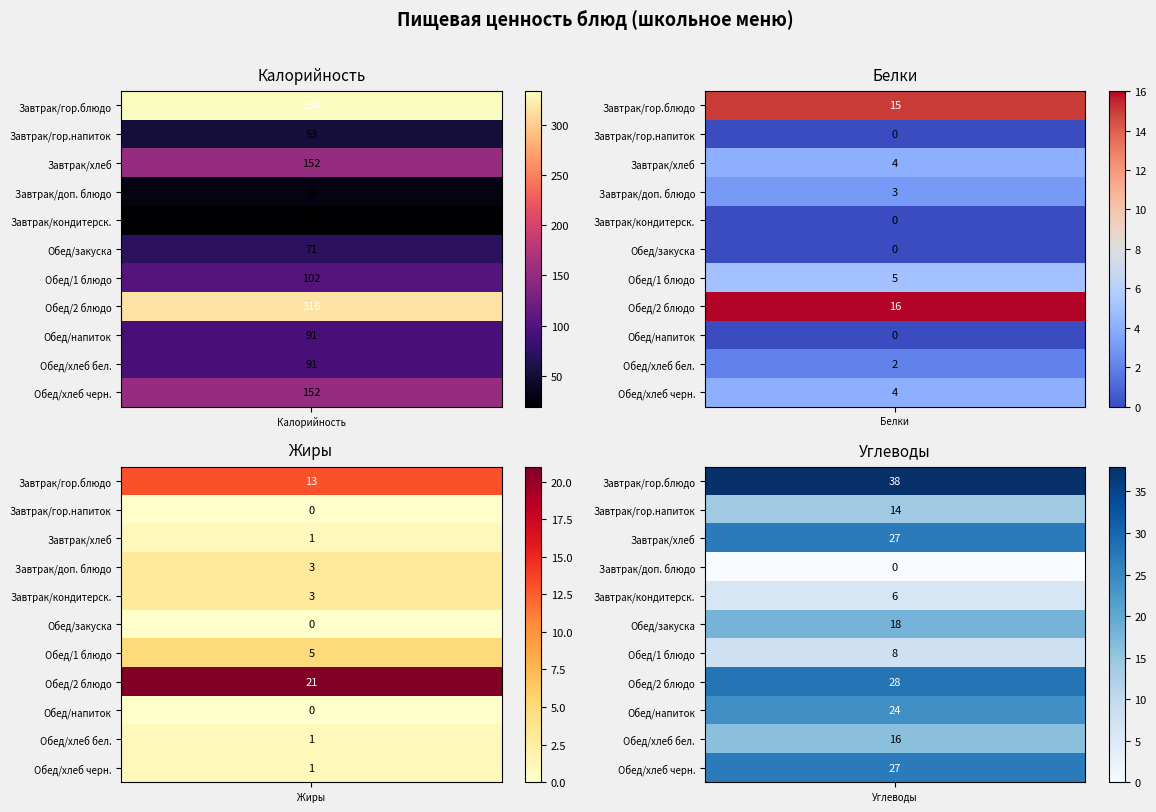

How many series are shown in this chart?

11